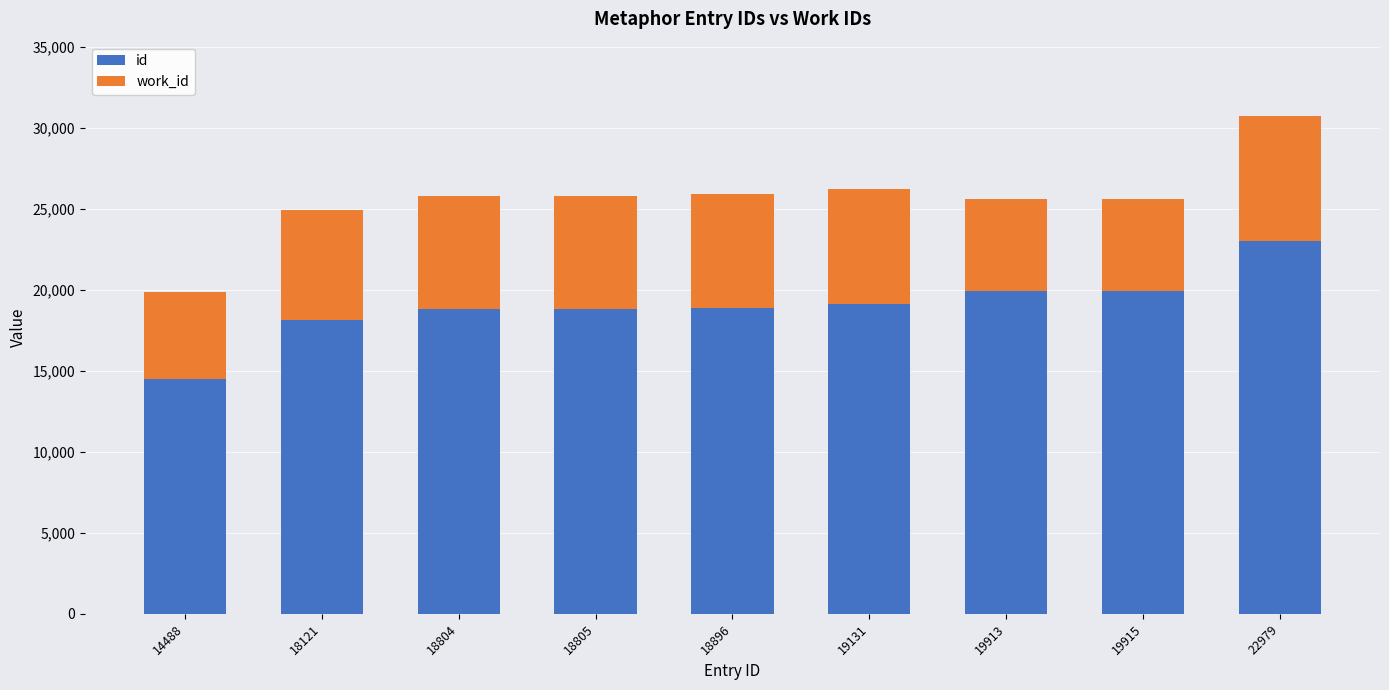

What is the sum of the id values at 18804 and 19131?

37935